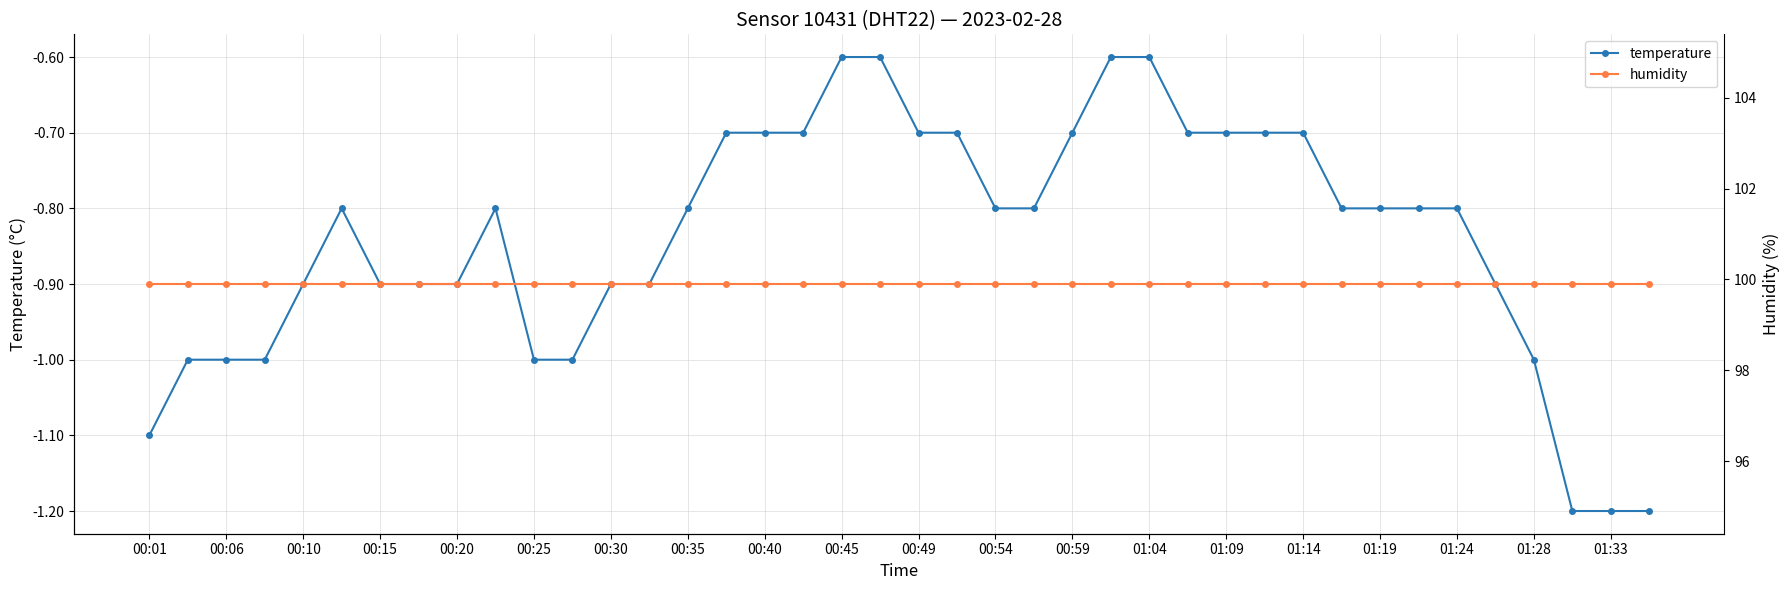

True or false: temperature has more than 1 points higher than both neighbors.

True